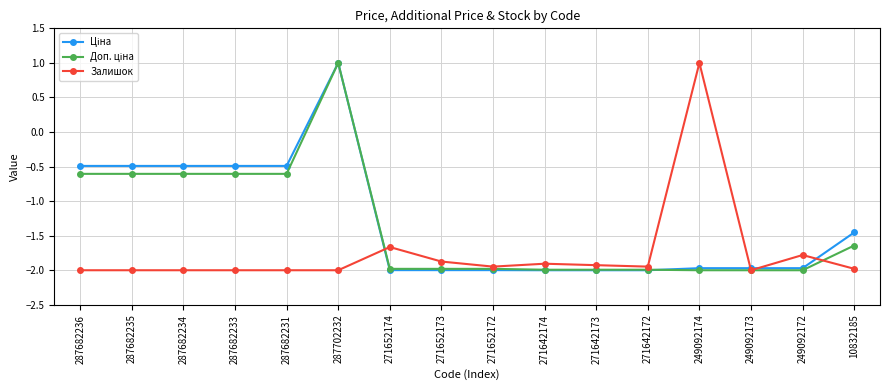

True or false: Залишок has more than 2 interior local peaks.

True